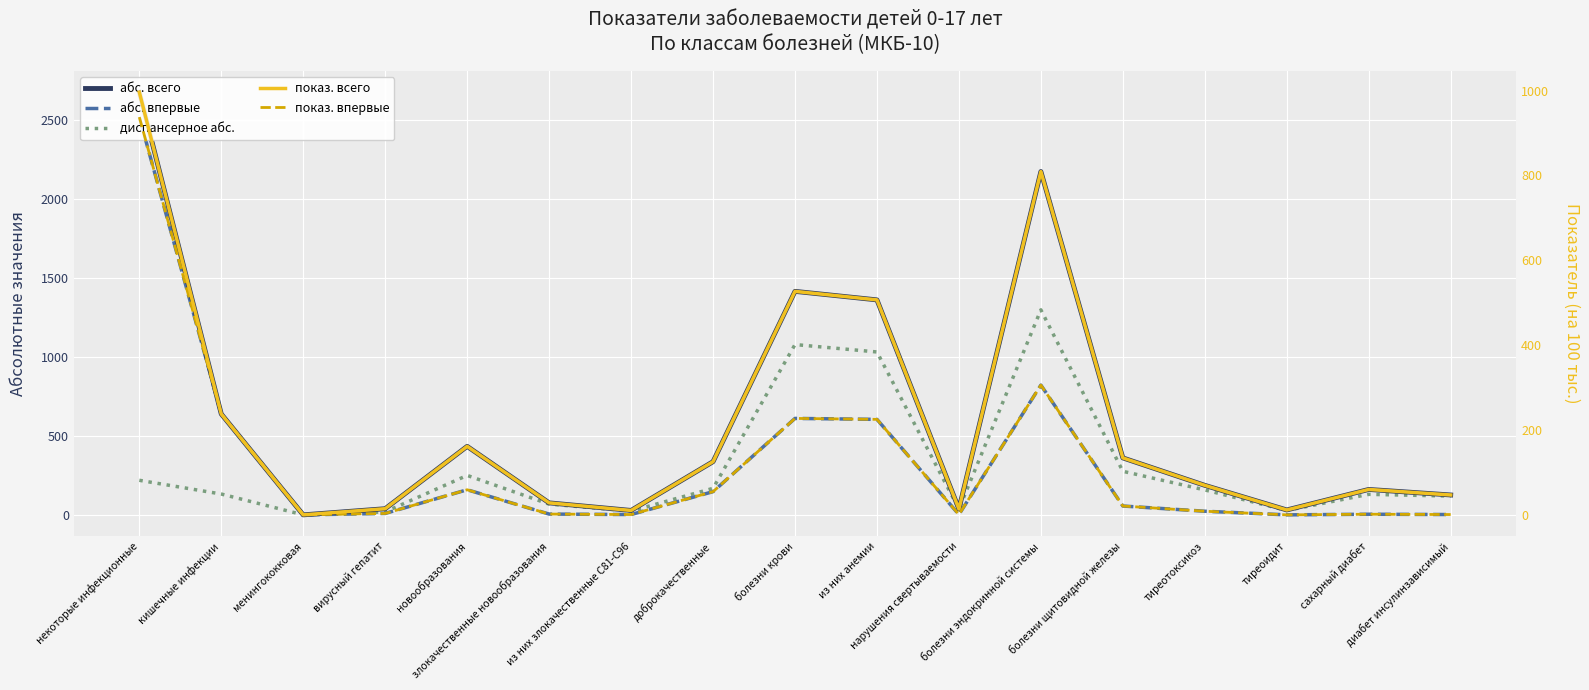

Which series changed the most between тиреоидит and сахарный диабет?

абс. всего